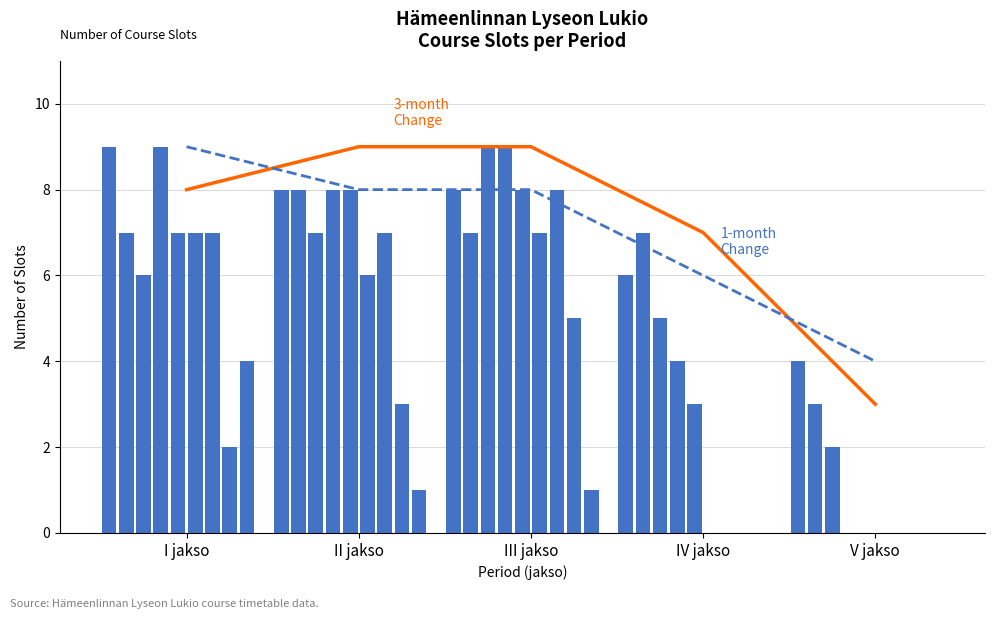

At which category is the sum across all series the highest?

II jakso